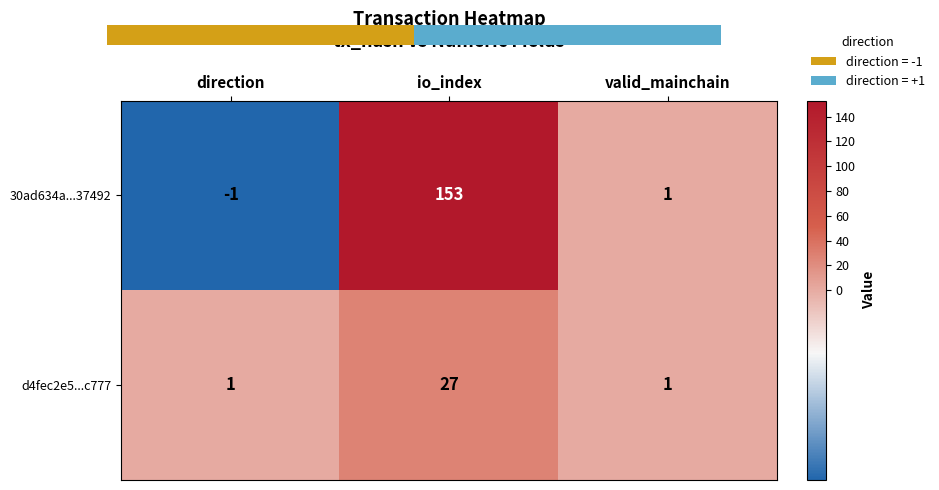

List the series in order of their overall mean, lowest first.

d4fec2e5...c777, 30ad634a...37492